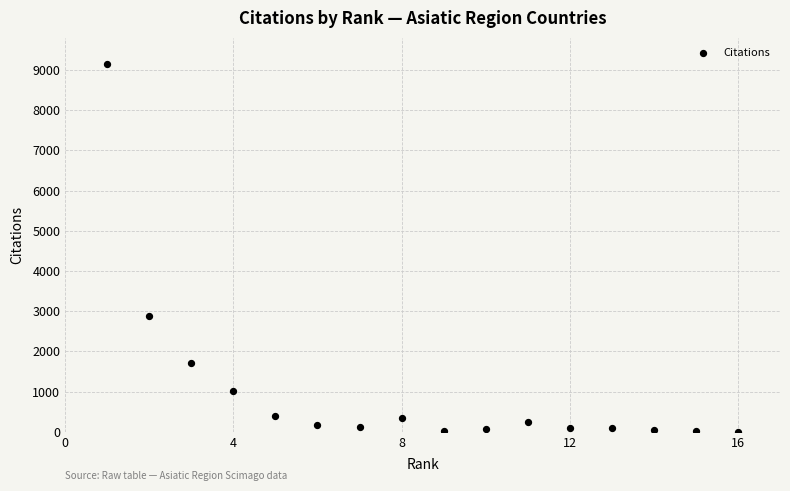

What is the range of X values (max minus min)?

15